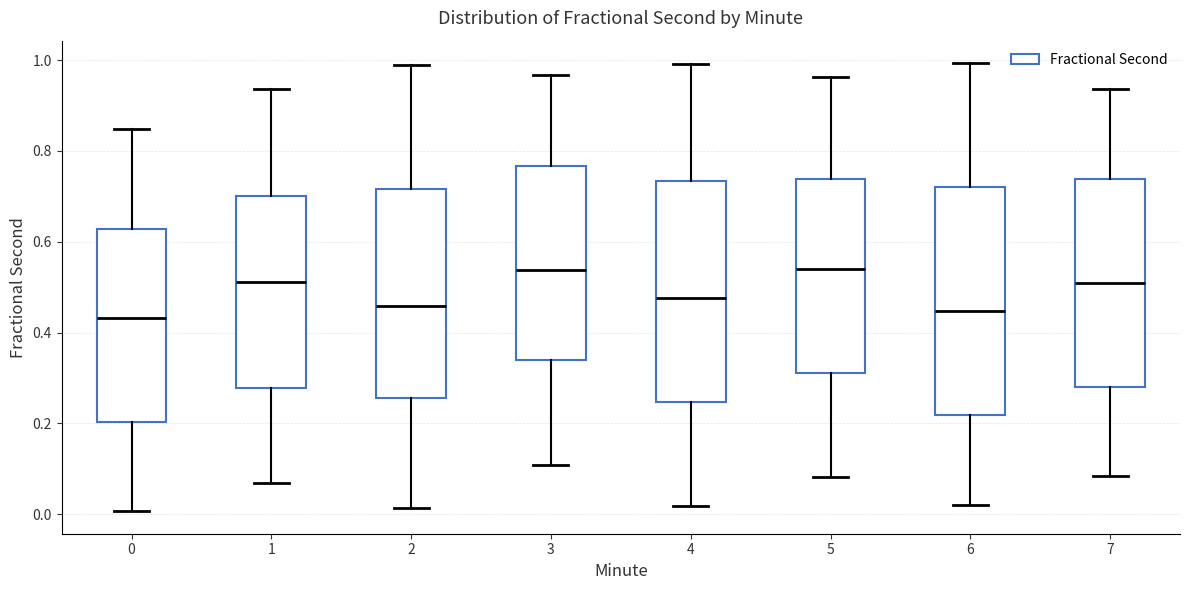

Reading left to right, transcribe this box plot: for each box, give where its median line is, the range the box spans, and where its two whiskers end, as read against the y-axis. The values are not printed on the chart, so give them approximately, as read against the axis.

0: median 0.44, box 0.20 to 0.62, whiskers 0.00 to 0.84
1: median 0.52, box 0.28 to 0.70, whiskers 0.06 to 0.94
2: median 0.46, box 0.26 to 0.72, whiskers 0.02 to 0.98
3: median 0.54, box 0.34 to 0.76, whiskers 0.10 to 0.96
4: median 0.48, box 0.24 to 0.74, whiskers 0.02 to 1.00
5: median 0.54, box 0.32 to 0.74, whiskers 0.08 to 0.96
6: median 0.44, box 0.22 to 0.72, whiskers 0.02 to 1.00
7: median 0.52, box 0.28 to 0.74, whiskers 0.08 to 0.94